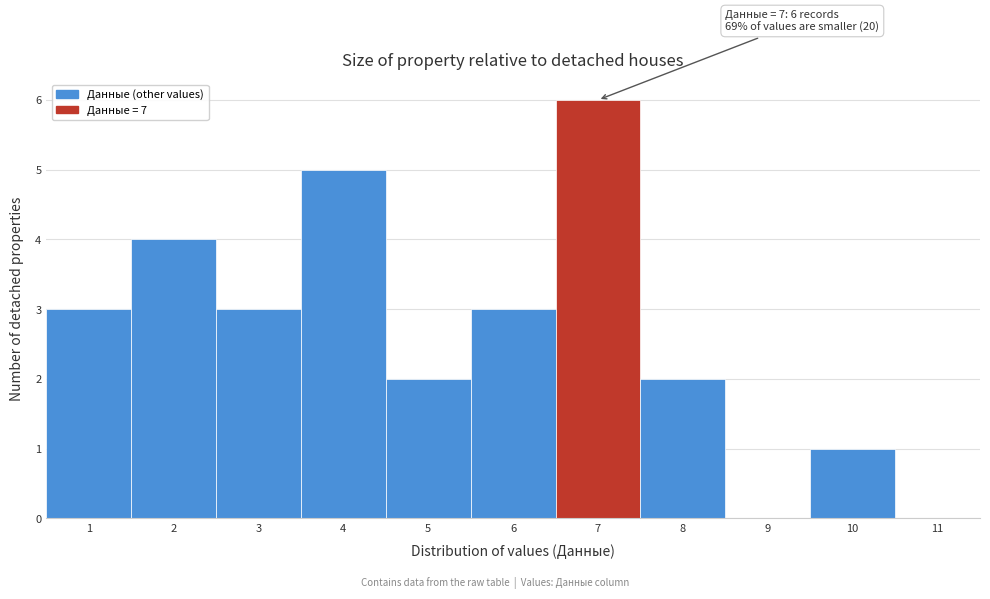

Over which range of the x-axis is the bar tallest?

6.5 to 7.5